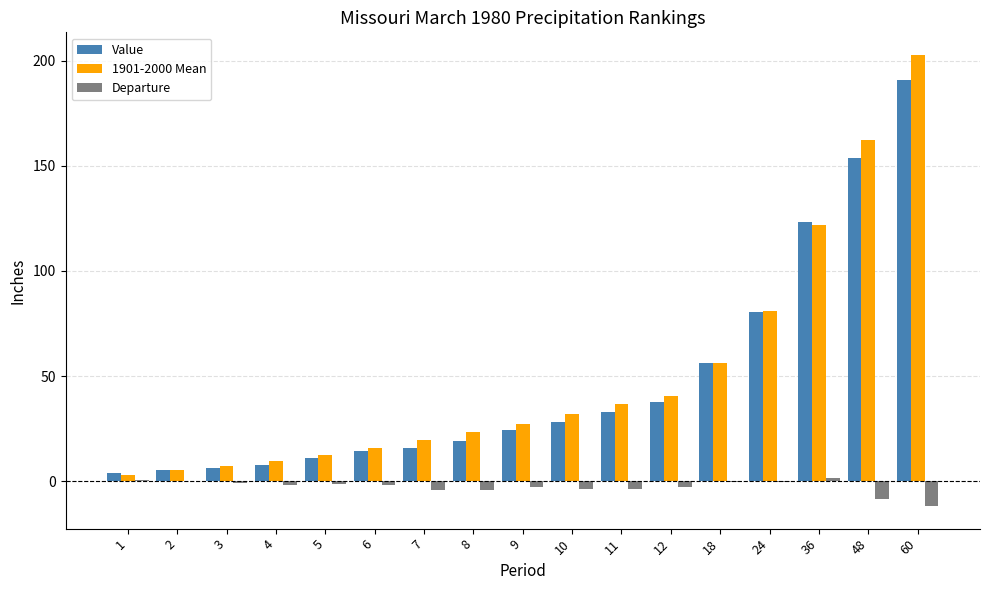

Between 7 and 36, which series saw the biggest shift?

Value